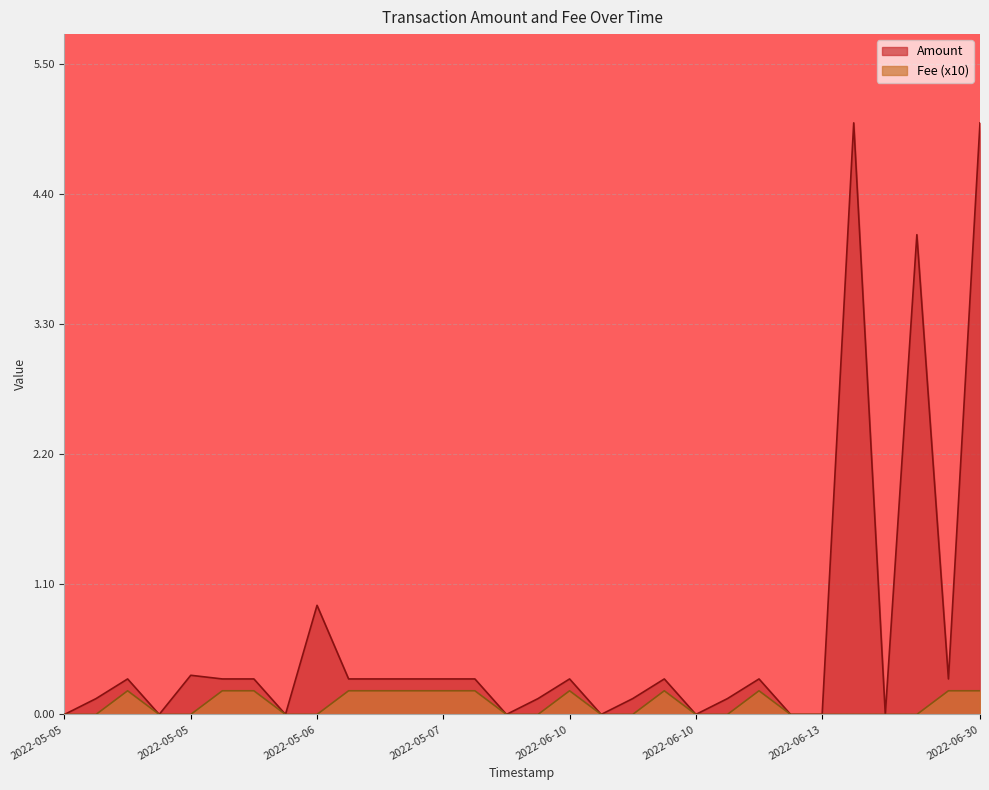

Count the values in the range 0 to 1.

30